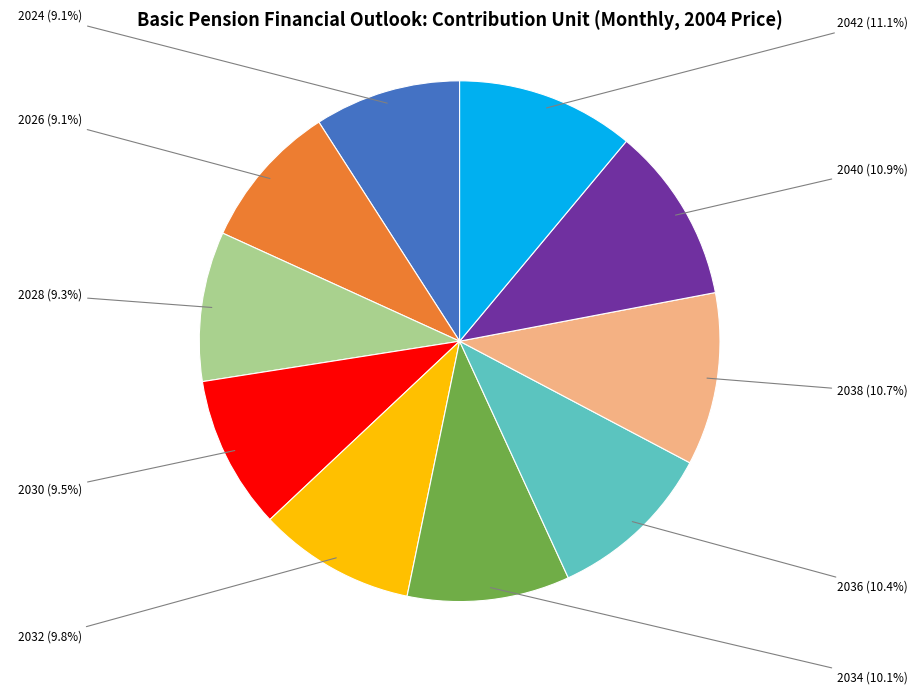

Is there any slice that represents more than half of the pie?

No